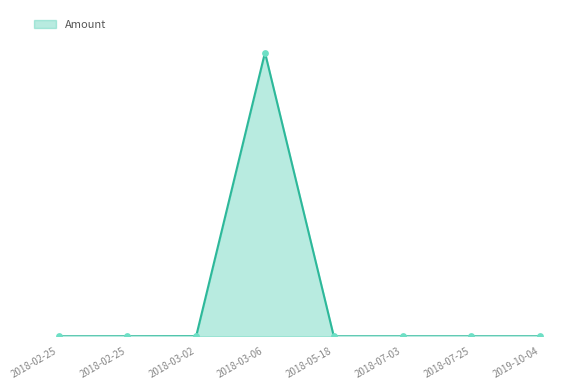

Is this an area chart (filled region under the line)?

Yes